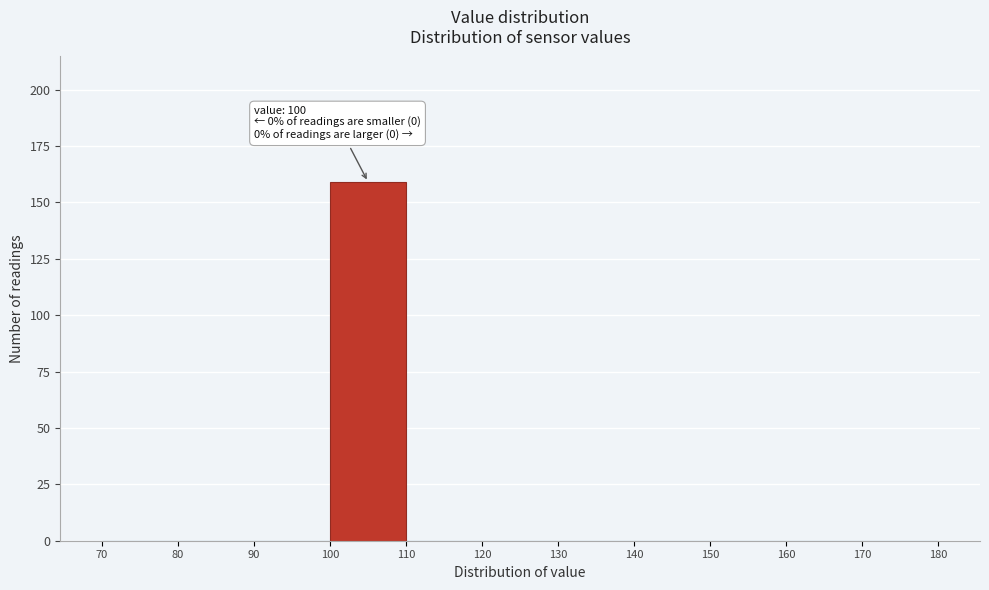

Which range on the x-axis has the tallest bar?

100 to 110